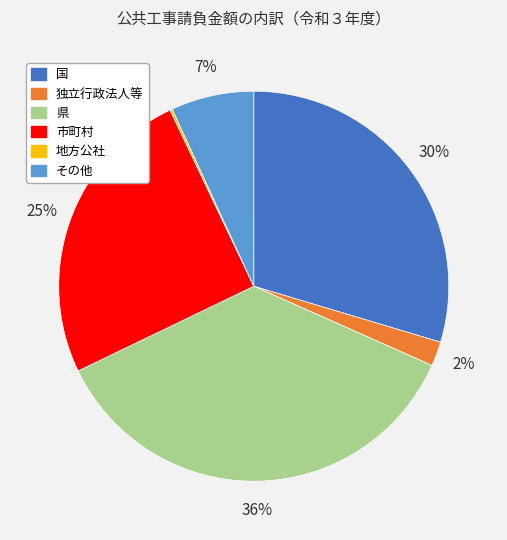

Do 市町村 and その他 together represent more than half of the pie?

No